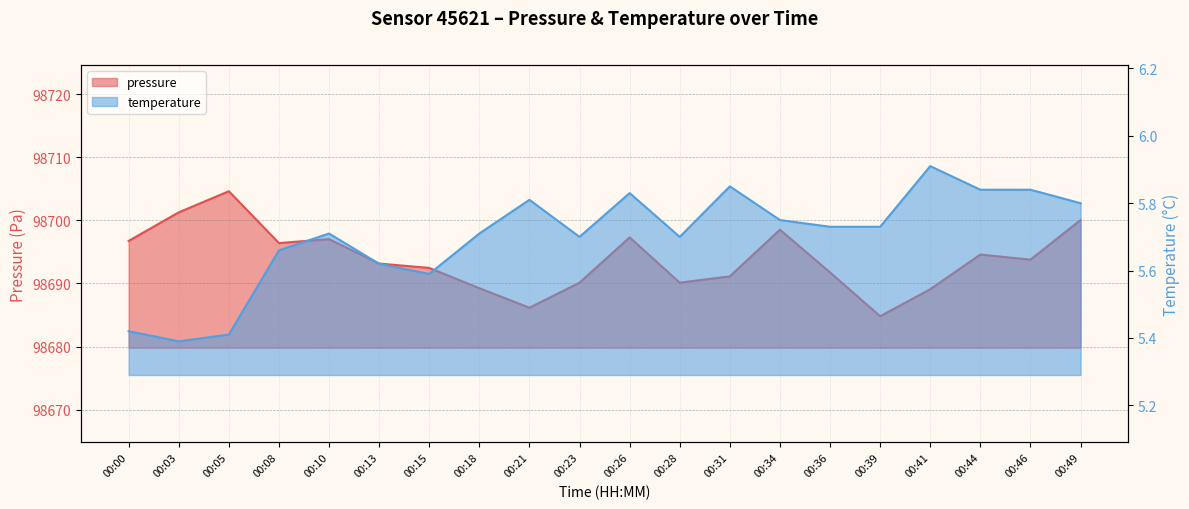

Where is pressure nearest to the value 98694?

00:46